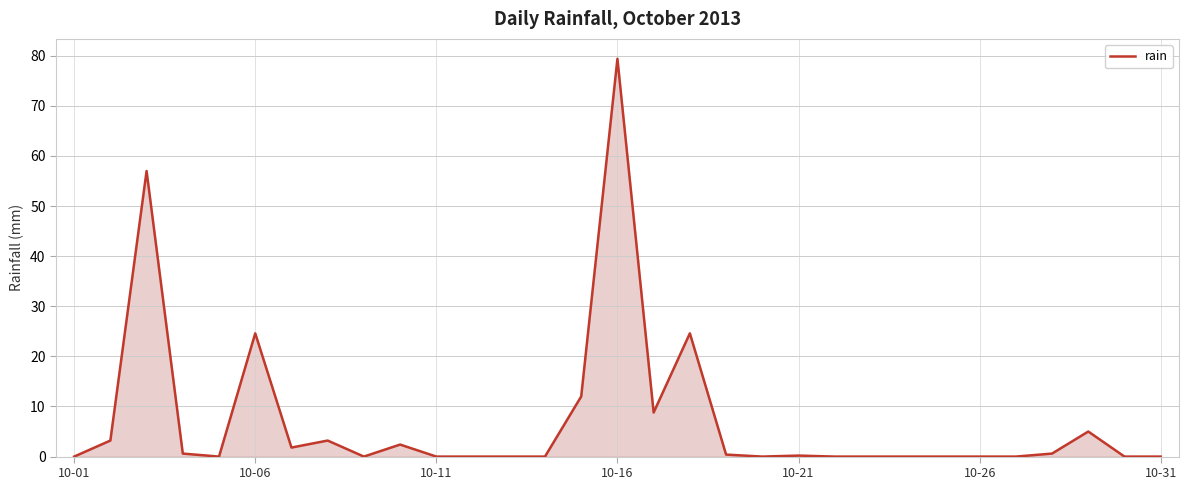

What is the greatest value displayed?

79.4